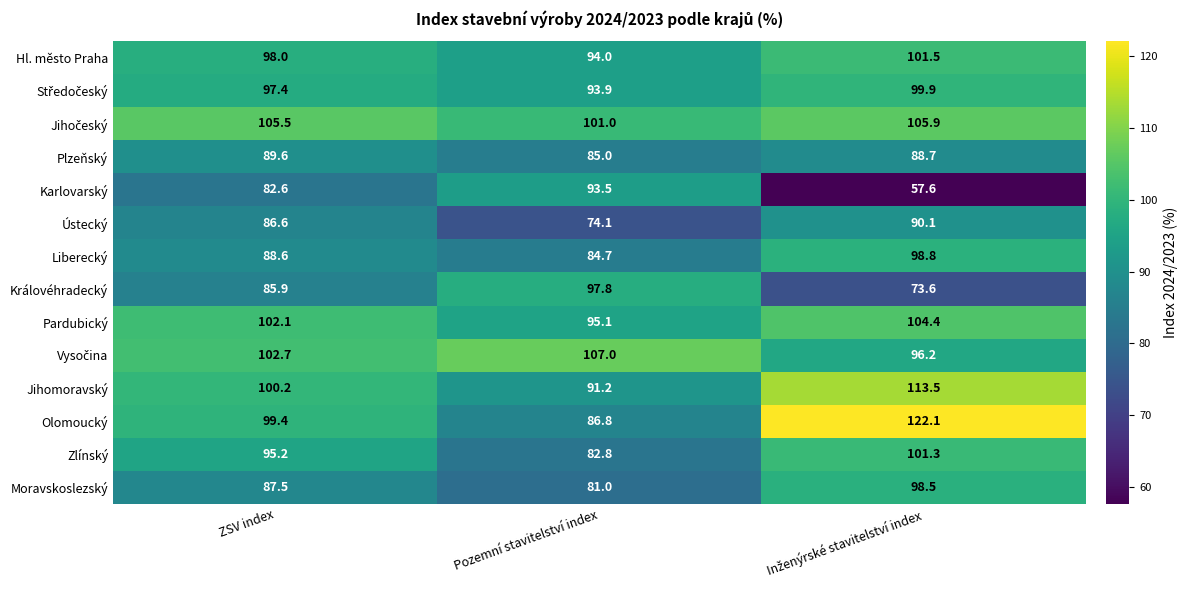

What is the difference between the maximum and minimum values in the Jihomoravský series?

22.3